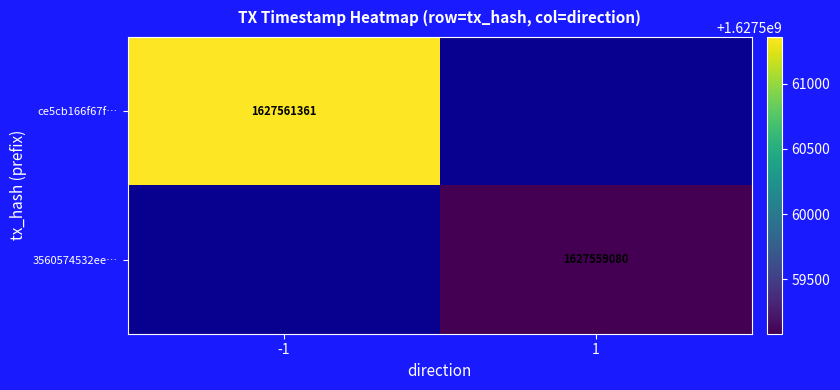

What is the smallest value displayed?

1627559080.0